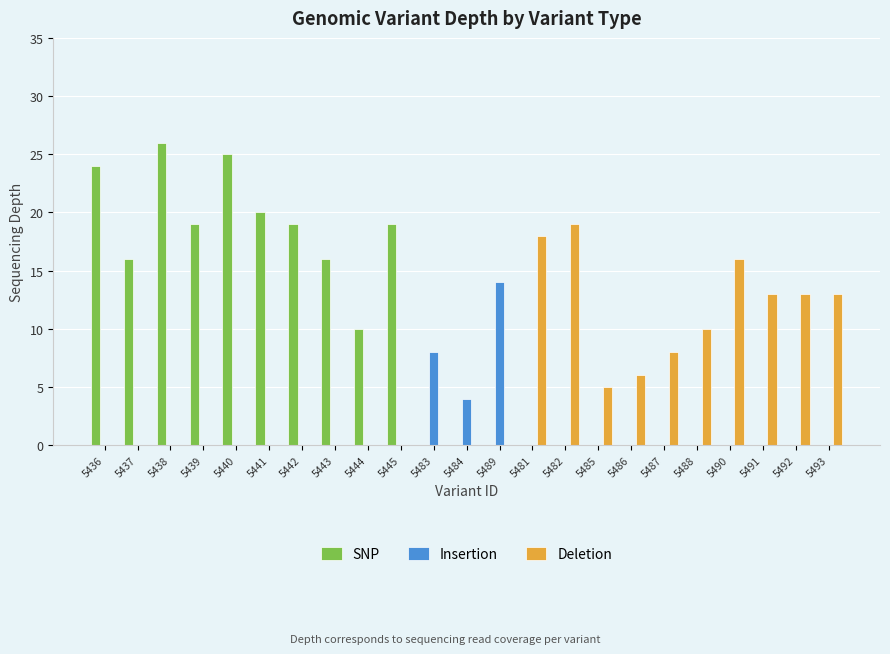

The SNP series shows 0 at 5486. True or false?

True